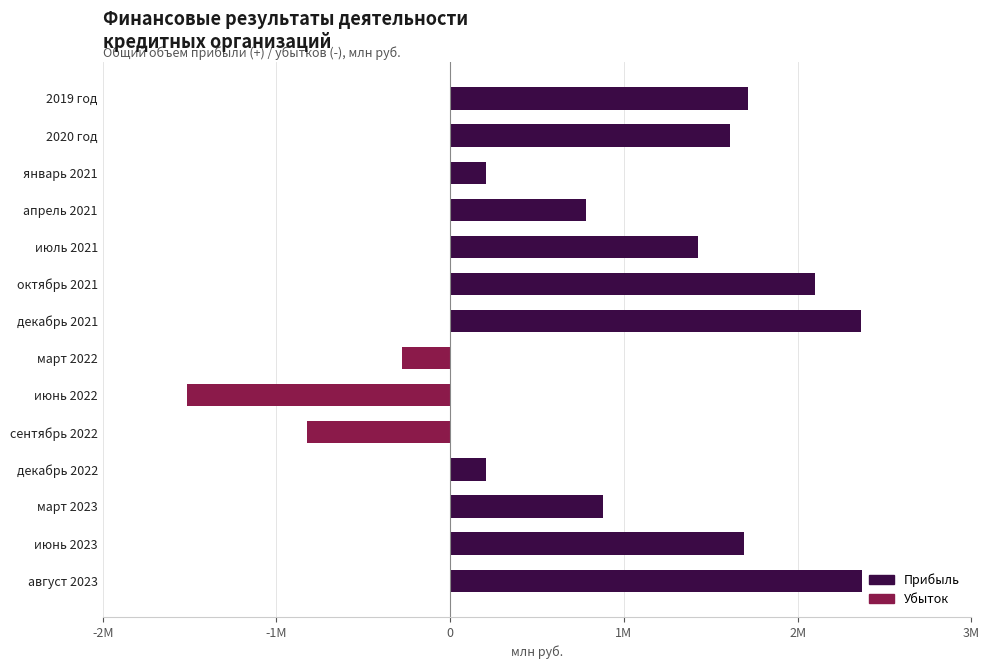

Are the bars horizontal?

Yes